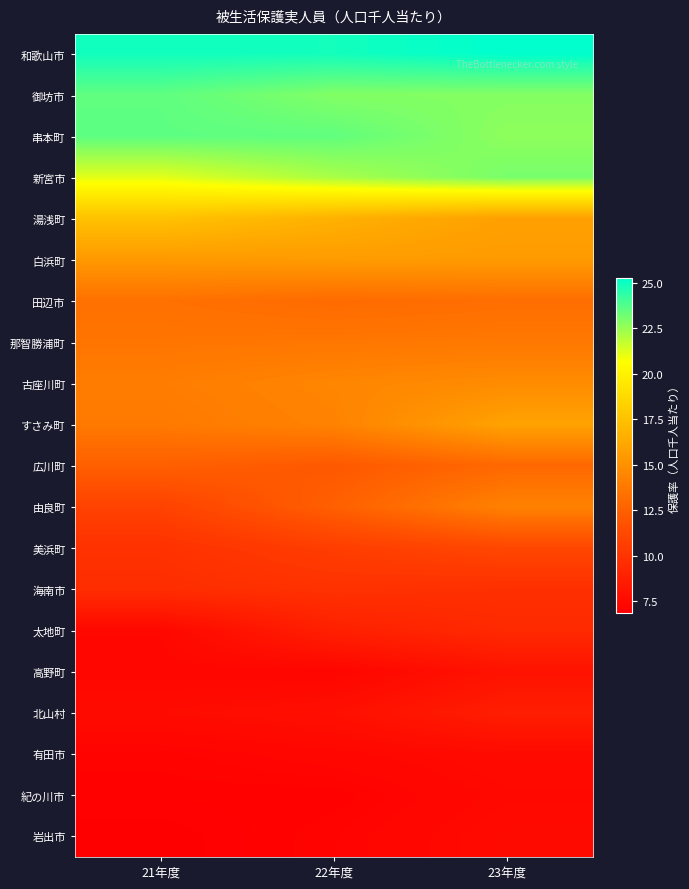

At which category does the chart reach its peak across all series?

23年度